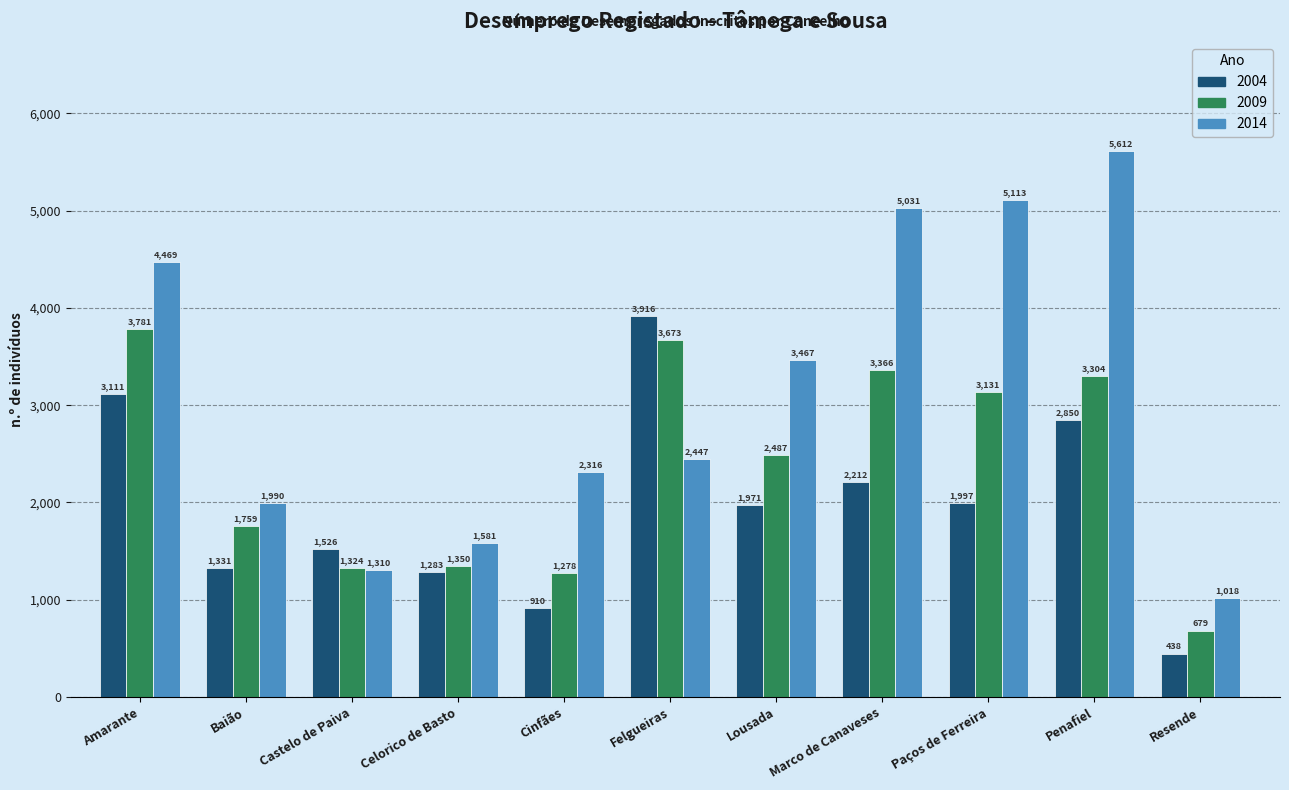

The value of 2009 at Celorico de Basto is 1350. True or false?

True